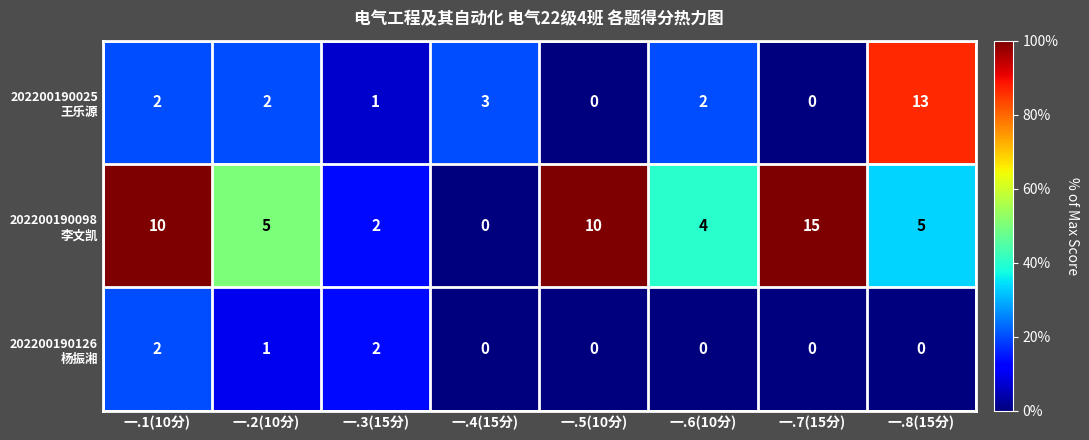

What is the total value across all series at 一.2(10分)?

8